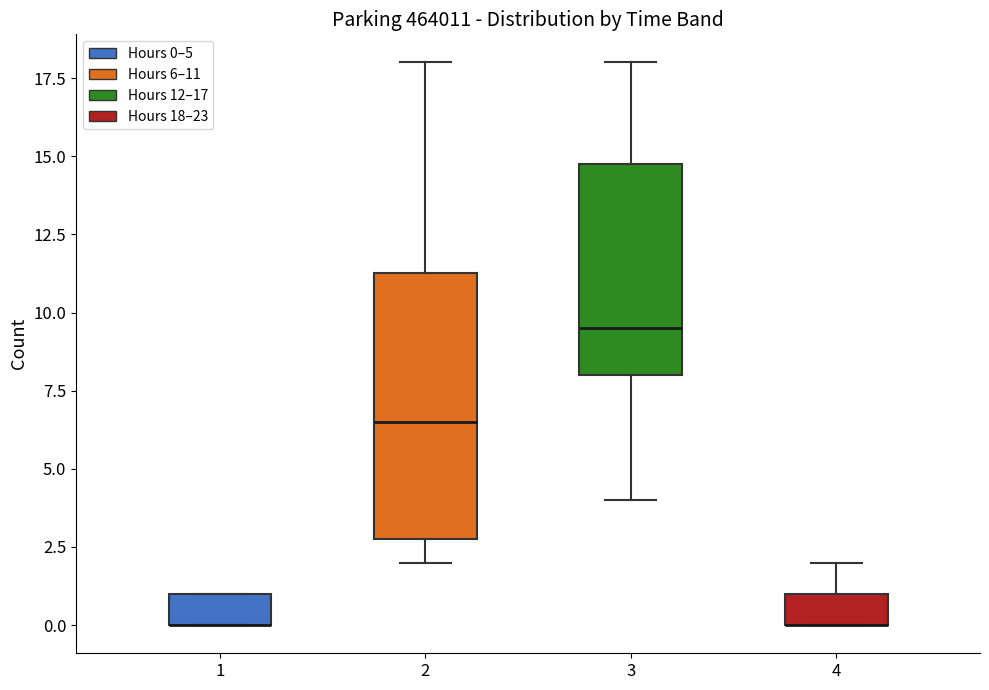

Reading left to right, read every box against the y-axis: the position of its median line, the range the box covers, and the ends of its whiskers. The values are not printed on the chart, so give them approximately, as read against the axis.

1: median 0.0 (drawn on the box's lower edge), box 0.0 to 1.0, whiskers 0.0 to 1.0
2: median 6.5, box 3.0 to 11.5, whiskers 2.0 to 18.0
3: median 9.5, box 8.0 to 15.0, whiskers 4.0 to 18.0
4: median 0.0 (drawn on the box's lower edge), box 0.0 to 1.0, whiskers 0.0 to 2.0